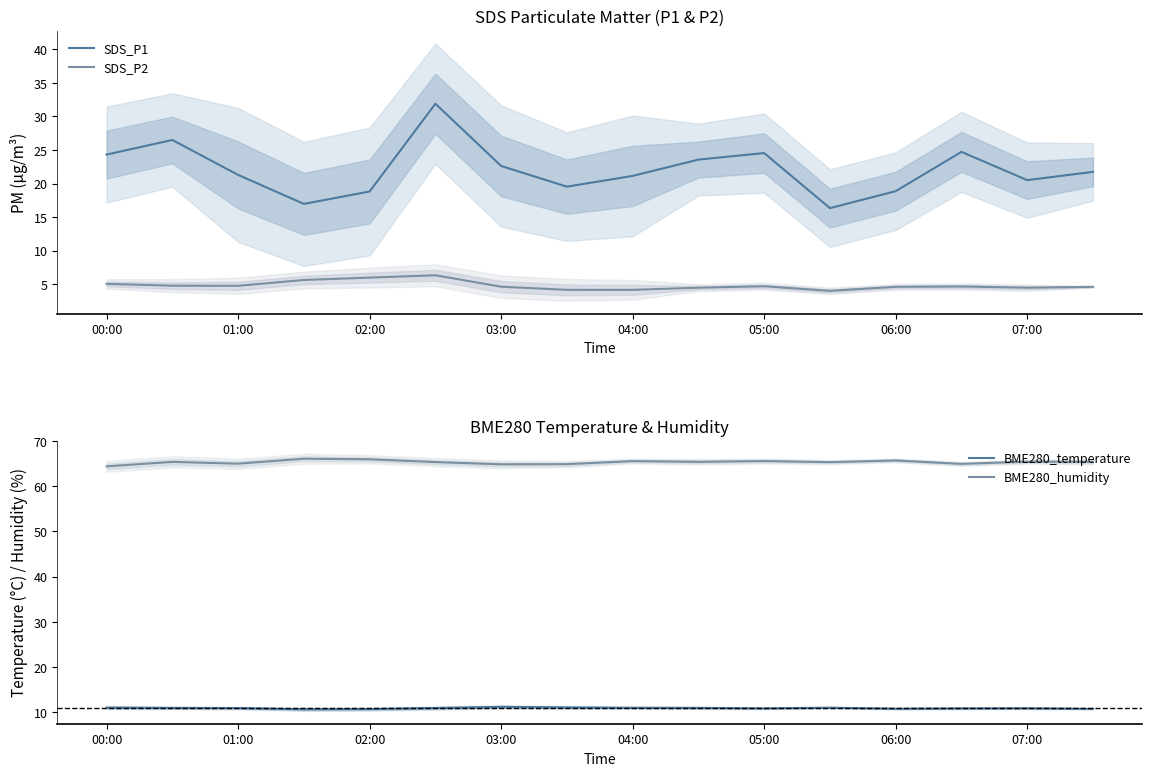

True or false: SDS_P2 and SDS_P1 intersect in this chart.

False